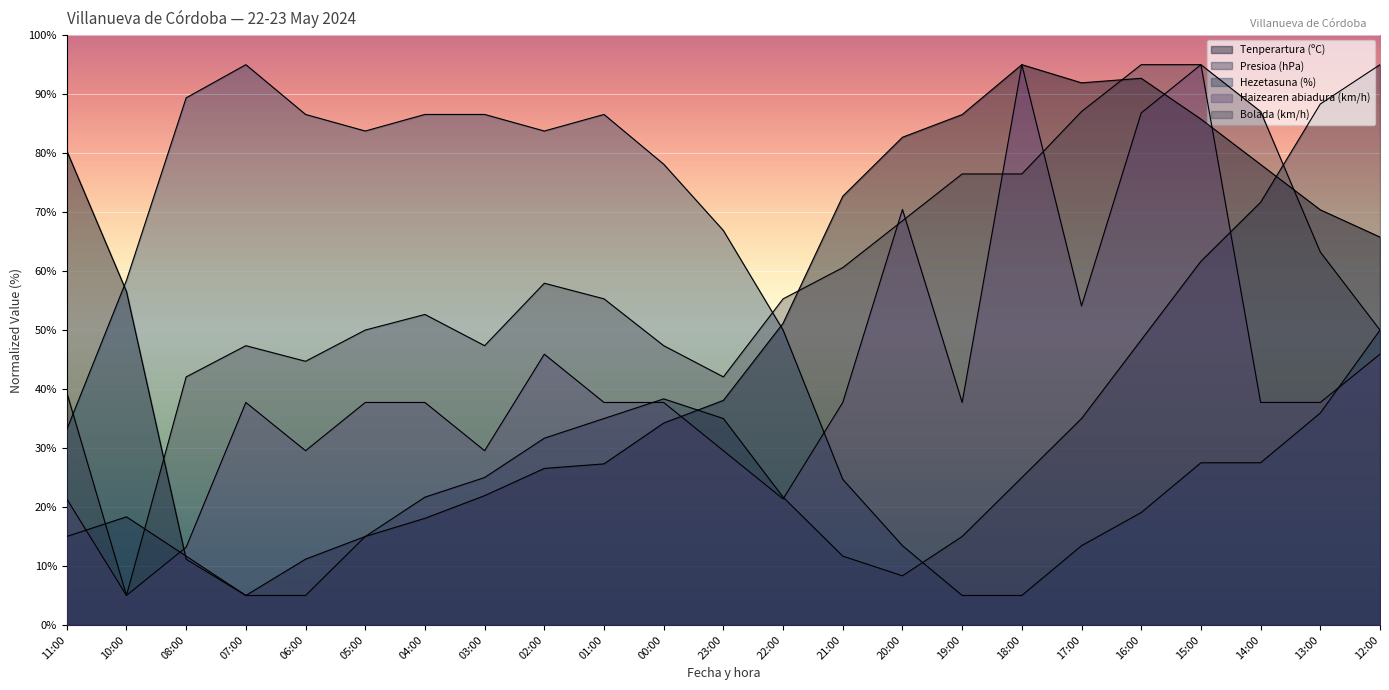

What is the difference between the maximum and second lowest values in the Tenperartura (ºC) series?

83.8